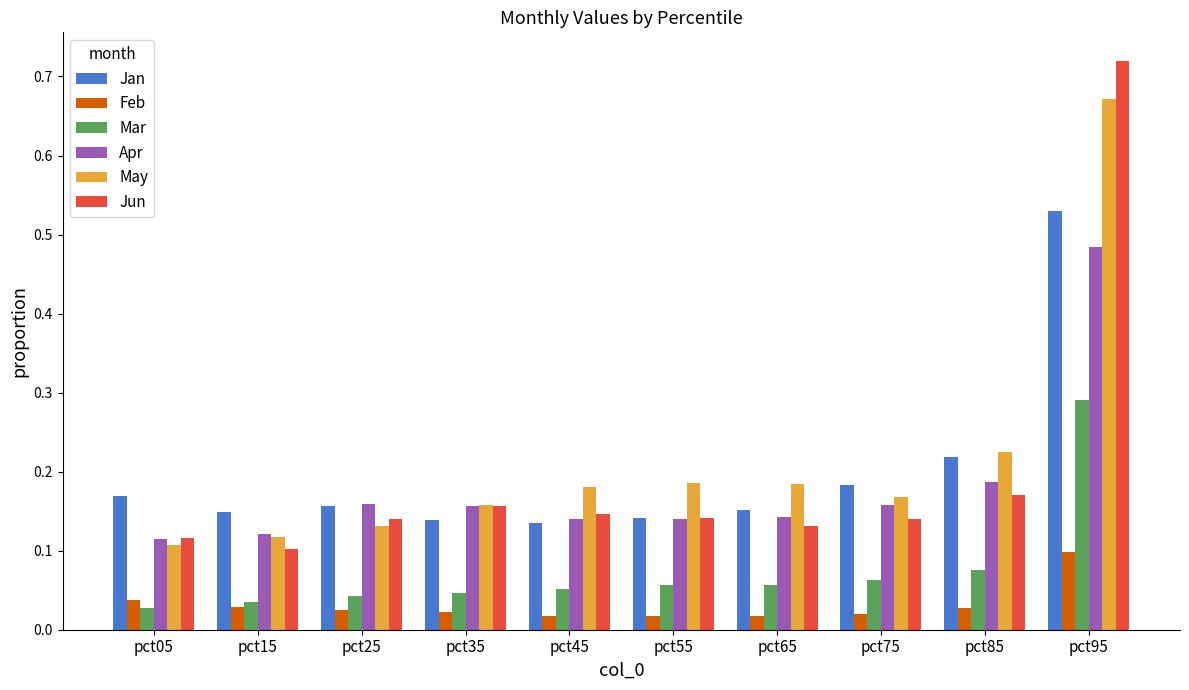

How many May values are between 0 and 1?

10